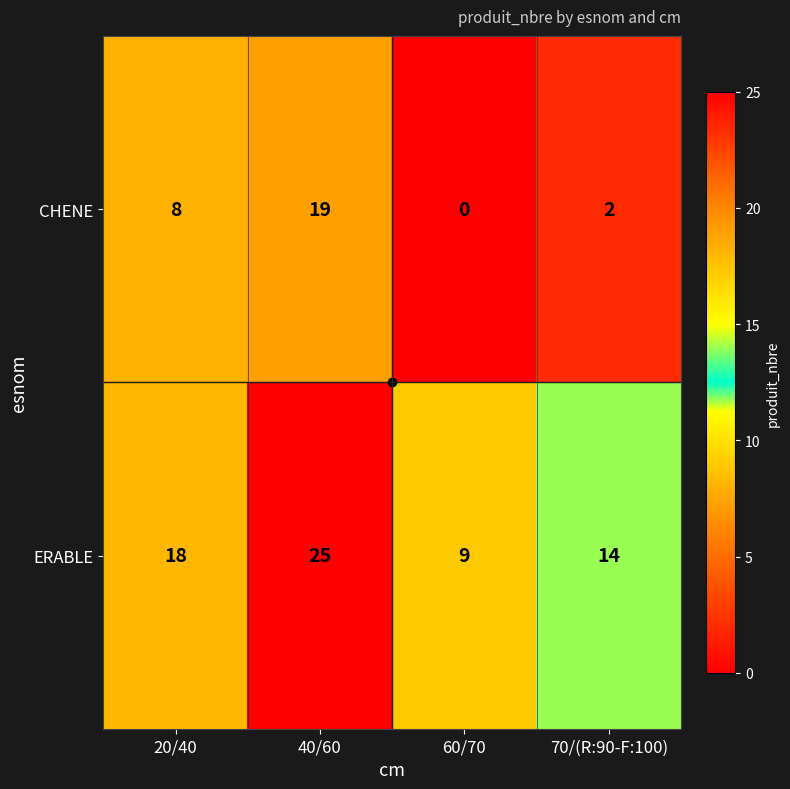

Rank the series by their average value, from highest to lowest.

ERABLE, CHENE